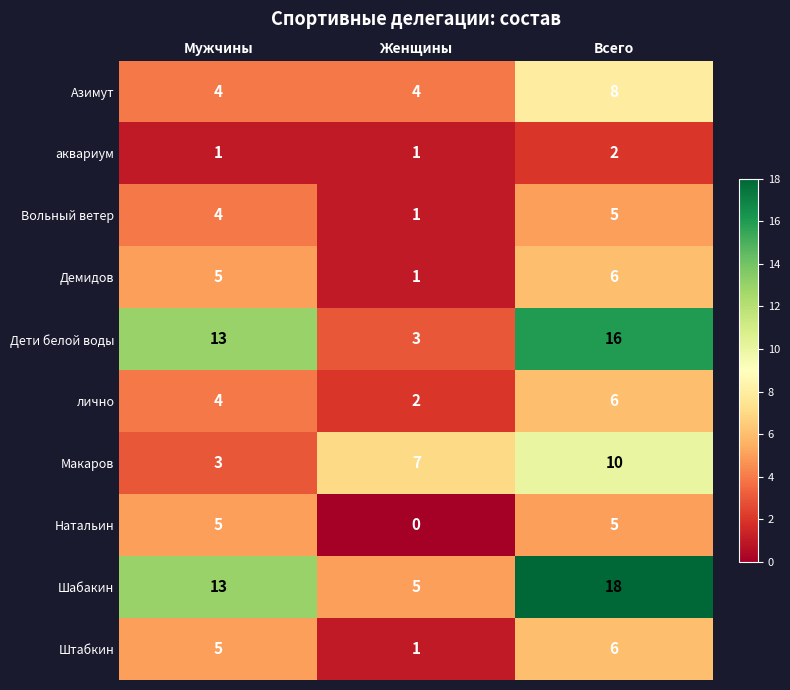

What is the spread (max minus min) of values at Всего?

16